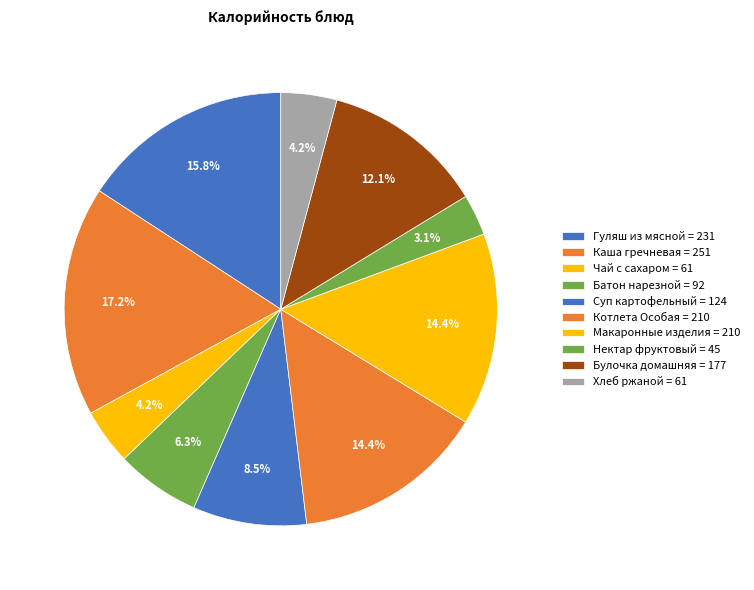

How many segments does this pie chart have?

10